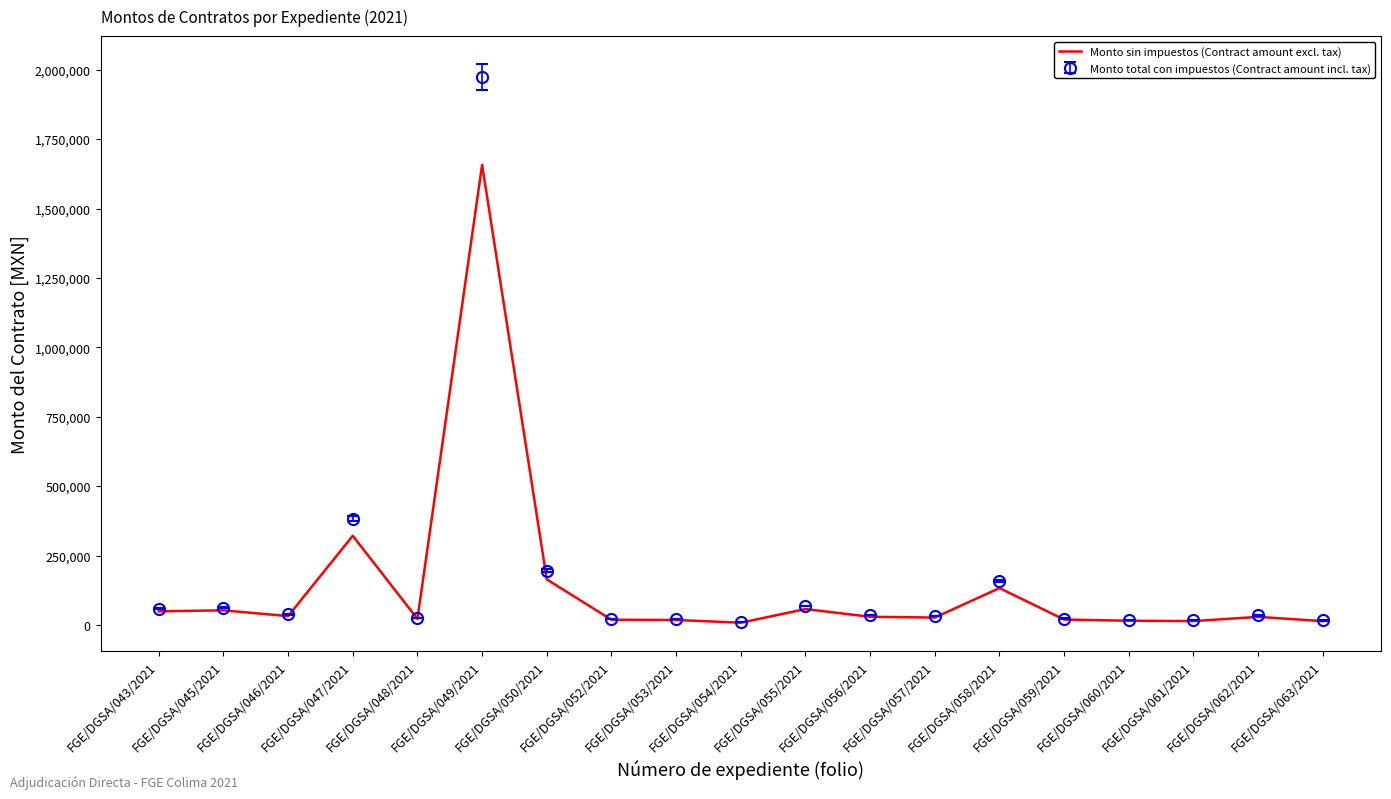

Which series has the largest range (max minus min)?

Monto total con impuestos (Contract amount incl. tax)